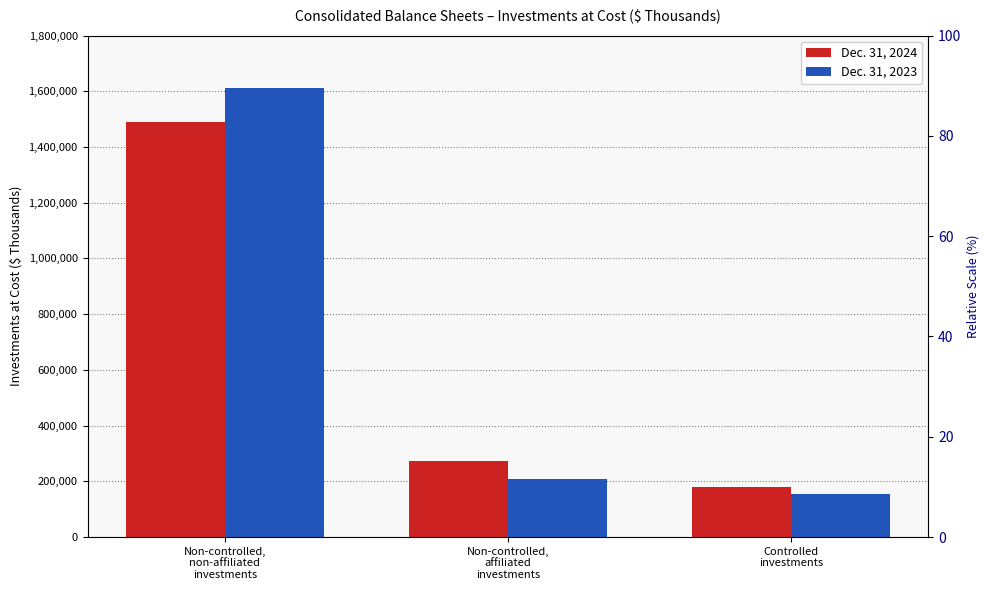

Rank the series at Controlled
investments from lowest to highest value.

Dec. 31, 2023, Dec. 31, 2024